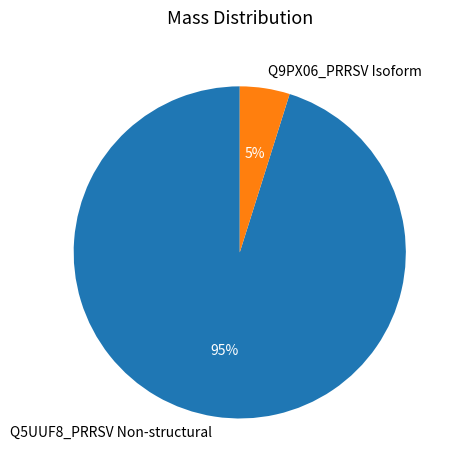

Rank the categories by value from lowest to highest.

Q9PX06_PRRSV Isoform, Q5UUF8_PRRSV Non-structural